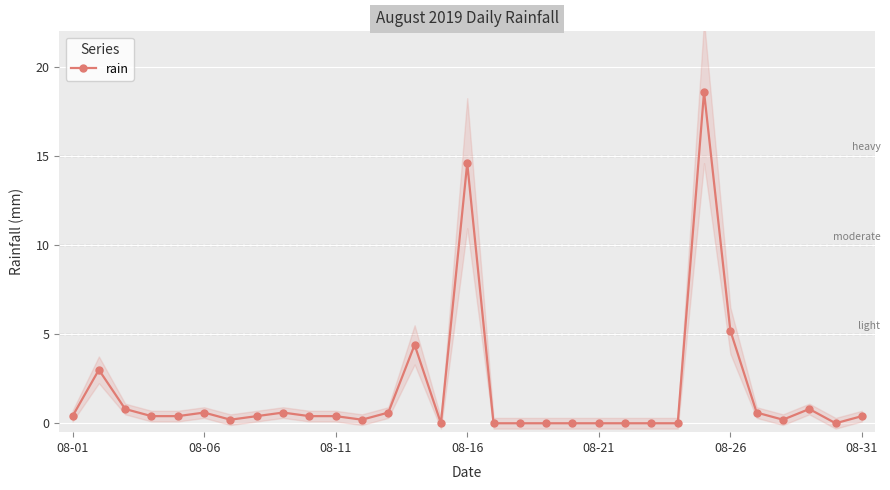

Read the value at 8.

0.6